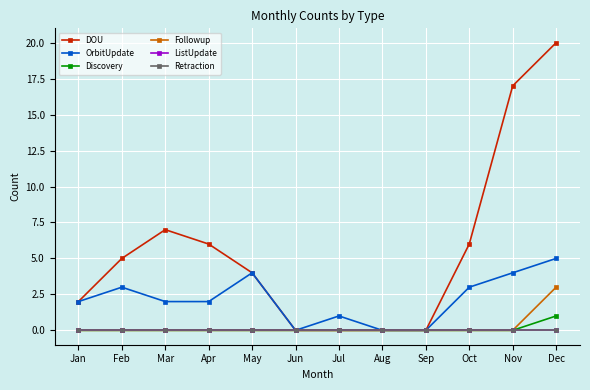

Reading left to right, extract all data points from this chart.

DOU: 2	5	7	6	4	0	0	0	0	6	17	20
OrbitUpdate: 2	3	2	2	4	0	1	0	0	3	4	5
Discovery: 0	0	0	0	0	0	0	0	0	0	0	1
Followup: 0	0	0	0	0	0	0	0	0	0	0	3
ListUpdate: 0	0	0	0	0	0	0	0	0	0	0	0
Retraction: 0	0	0	0	0	0	0	0	0	0	0	0